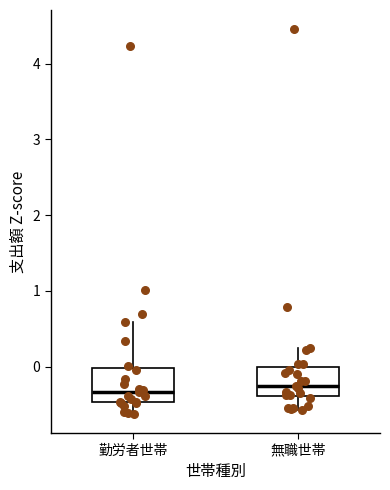

Where does the lower whisker of the box for 無職世帯 end on the y-axis? The values are not printed on the chart, so give them approximately, as read against the axis.

-0.6